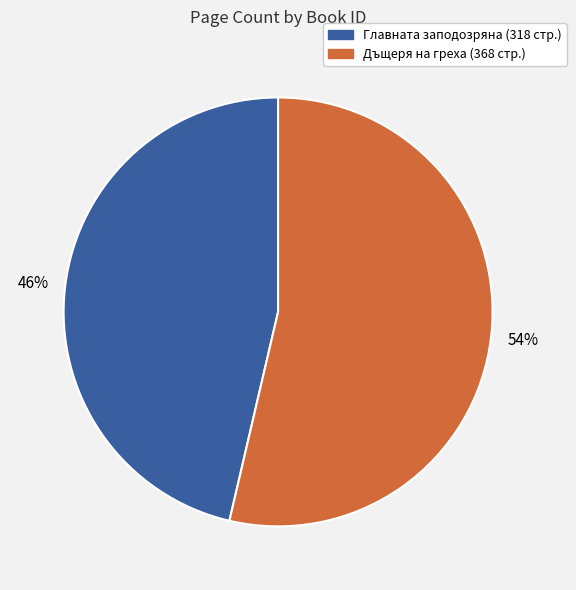

Count the number of slices in the pie.

2